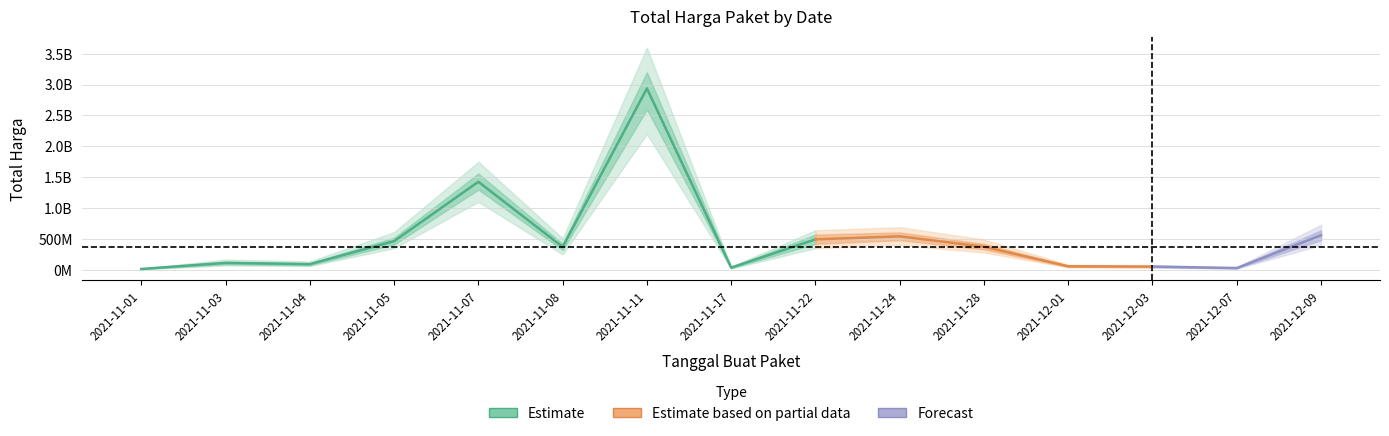

What is the change in value from 2021-11-04 to 2021-12-03?

-39071075